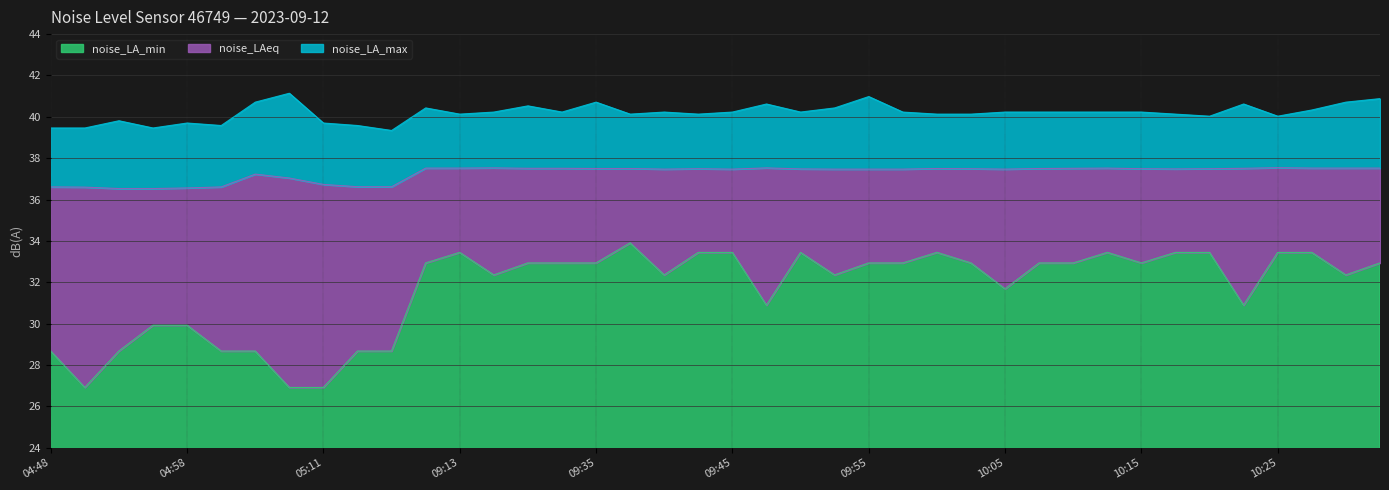

Between 05:11 and 10:10, which is larger?

10:10